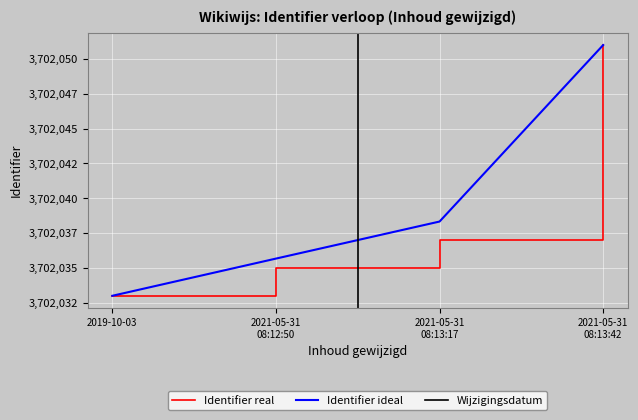

What is the minimum value for Identifier ideal?

3702033.0